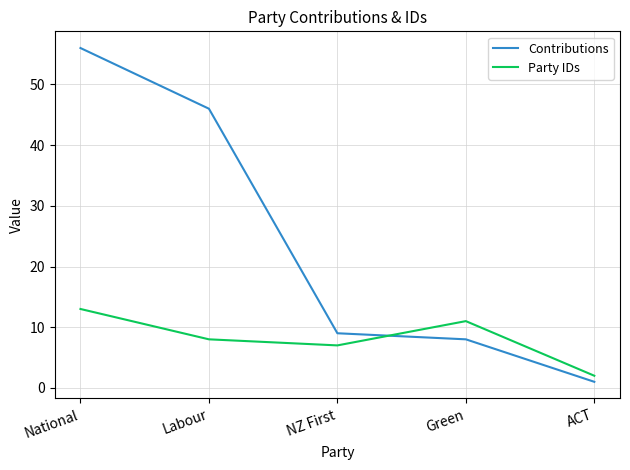

Which label corresponds to the largest value in the chart?

National